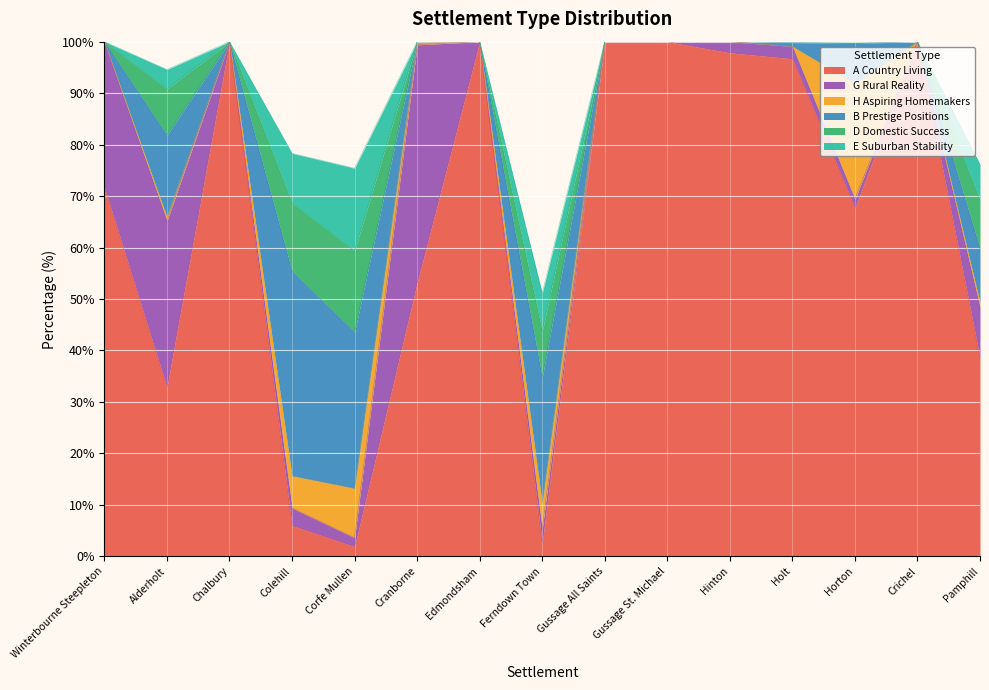

Reading left to right, extract all data points from this chart.

A Country Living: 71.7	32.8	100.0	6.0	1.9	53.1	100.0	2.5	100.0	100.0	97.8	96.7	67.7	100.0	38.6
G Rural Reality: 28.3	32.3	0.0	3.4	1.7	46.3	0.0	2.8	0.0	0.0	2.2	2.4	1.7	0.0	9.8
H Aspiring Homemakers: 0.0	0.7	0.0	6.2	9.6	0.3	0.0	5.0	0.0	0.0	0.0	0.0	22.4	0.0	1.0
B Prestige Positions: 0.0	15.9	0.0	39.8	30.3	0.3	0.0	24.5	0.0	0.0	0.0	0.7	7.8	0.0	10.5
D Domestic Success: 0.0	9.0	0.0	13.3	15.8	0.0	0.0	9.0	0.0	0.0	0.0	0.2	0.3	0.0	9.5
E Suburban Stability: 0.0	3.8	0.0	9.6	16.0	0.0	0.0	7.4	0.0	0.0	0.0	0.0	0.0	0.0	6.9